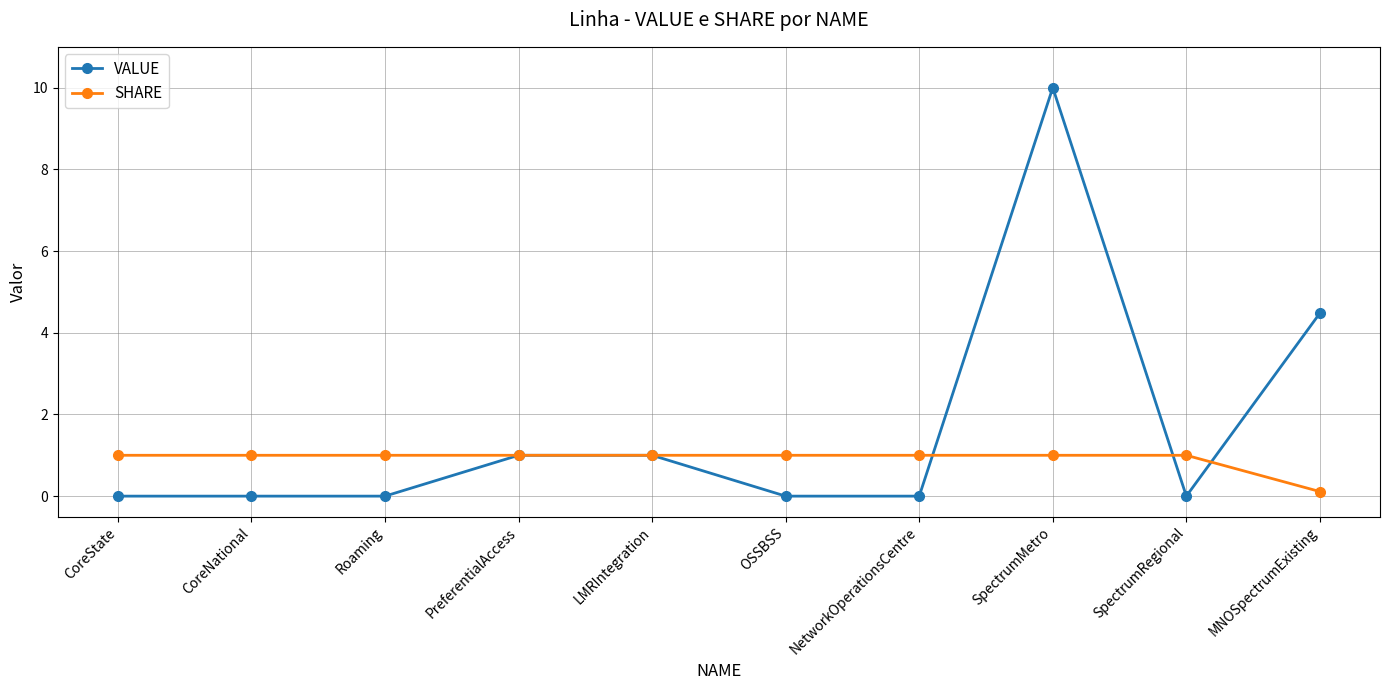

Reading left to right, list all the values displayed in this chart.

VALUE: 0.0	0.0	0.0	1.0	1.0	0.0	0.0	10.0	0.0	4.5
SHARE: 1.0	1.0	1.0	1.0	1.0	1.0	1.0	1.0	1.0	0.1